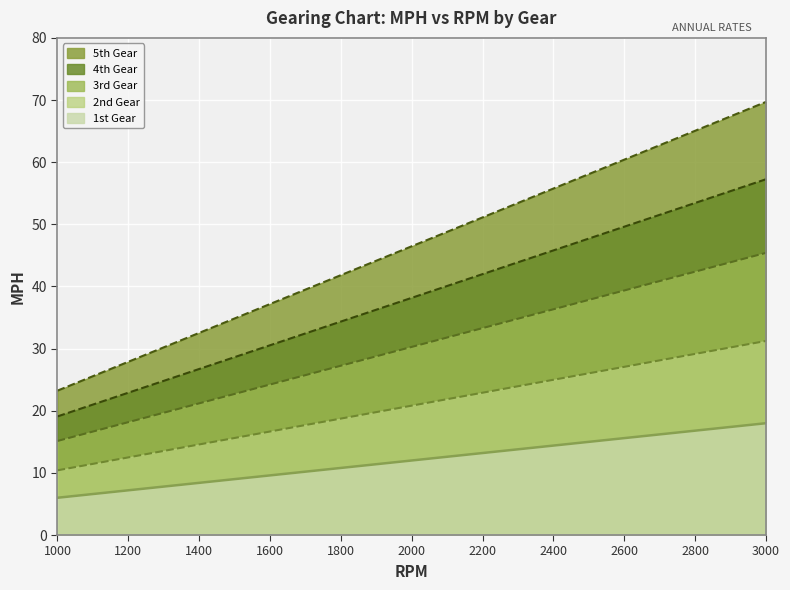

How many lines are shown in the chart?

5